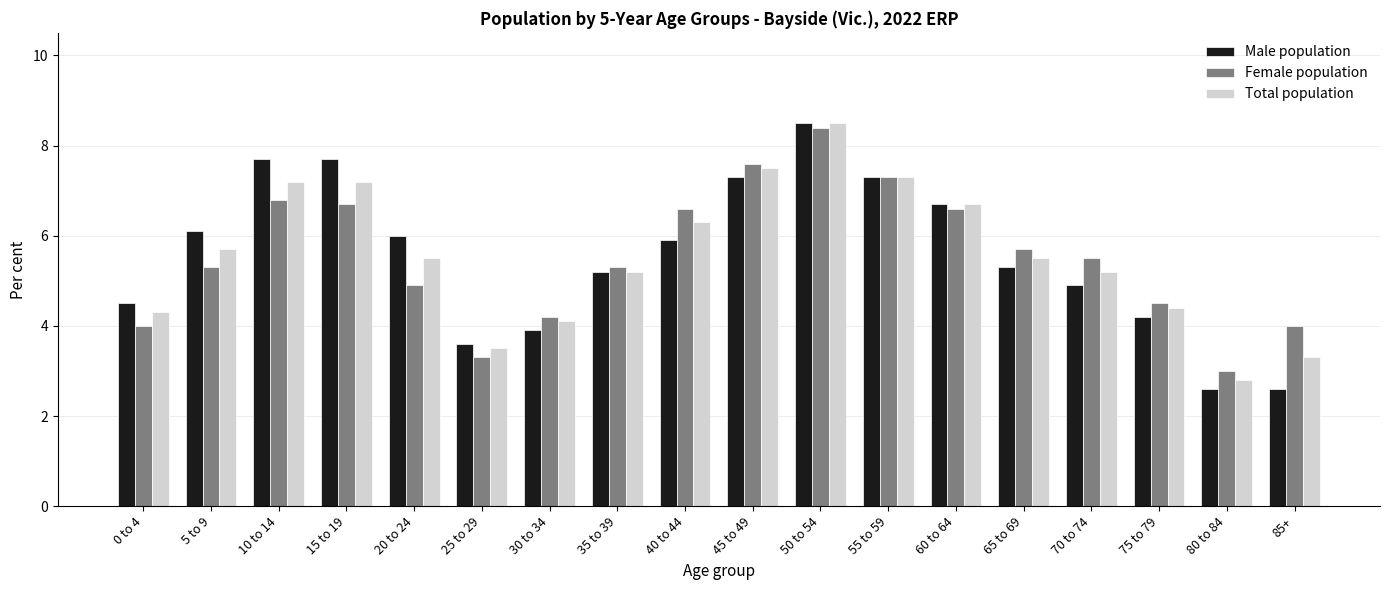

Is the value of Male population at 40 to 44 greater than the value of Female population at 15 to 19?

No